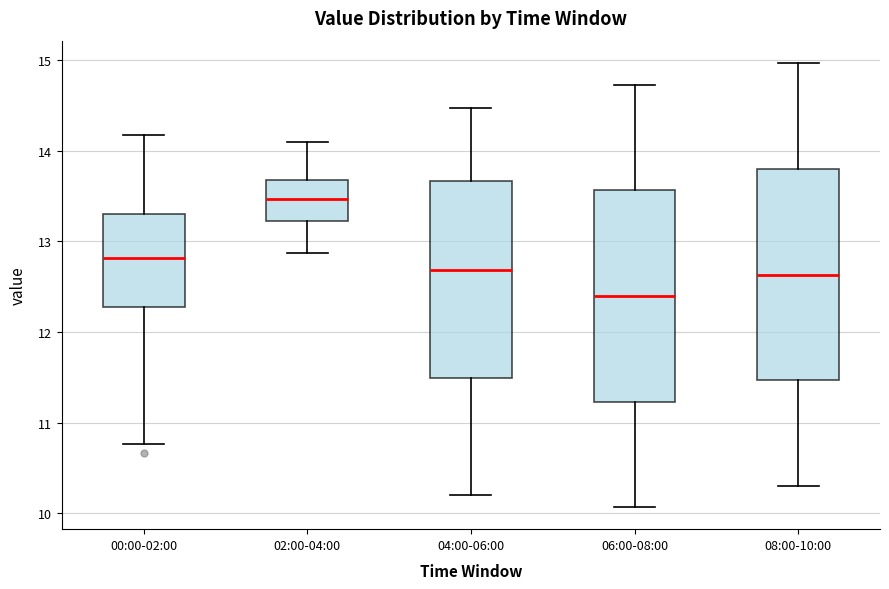

Which box has the lowest median line?

06:00-08:00